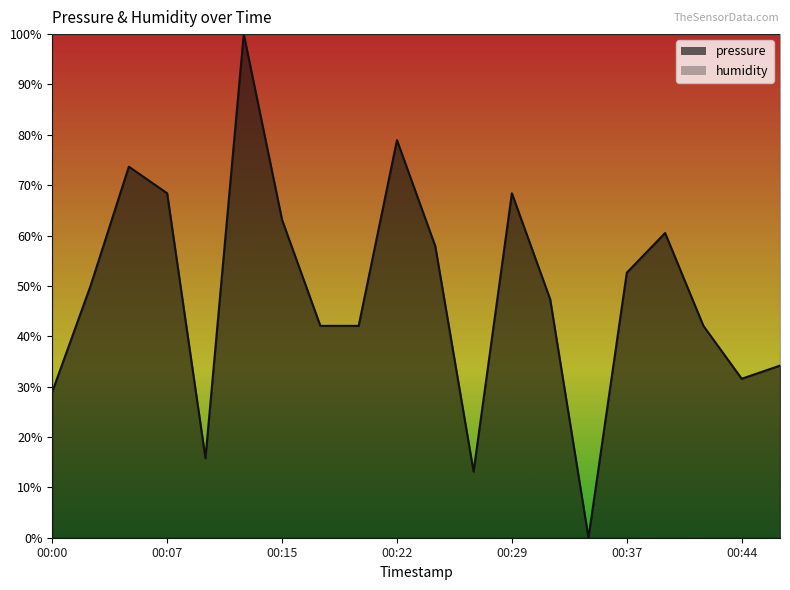

How many data points does each series have?

20